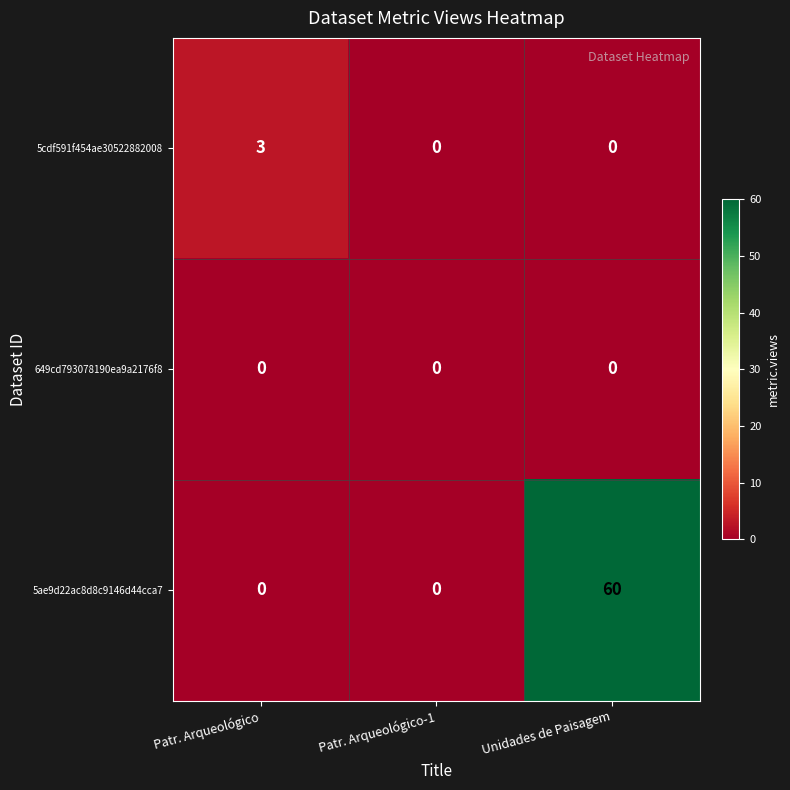

What is the highest value of the 5cdf591f454ae30522882008 series?

3